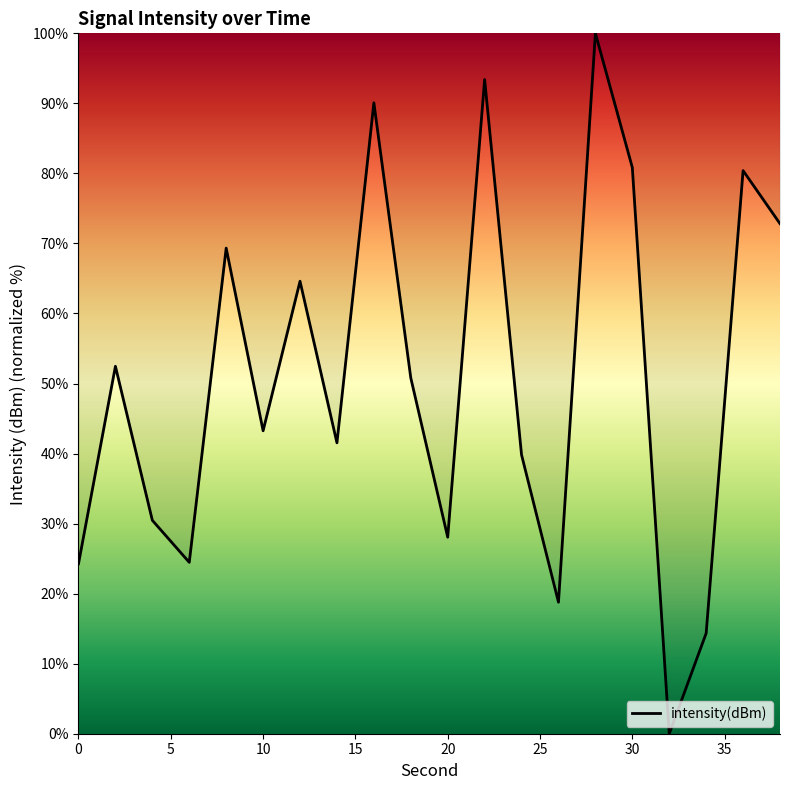

What is the greatest value displayed?

100.0